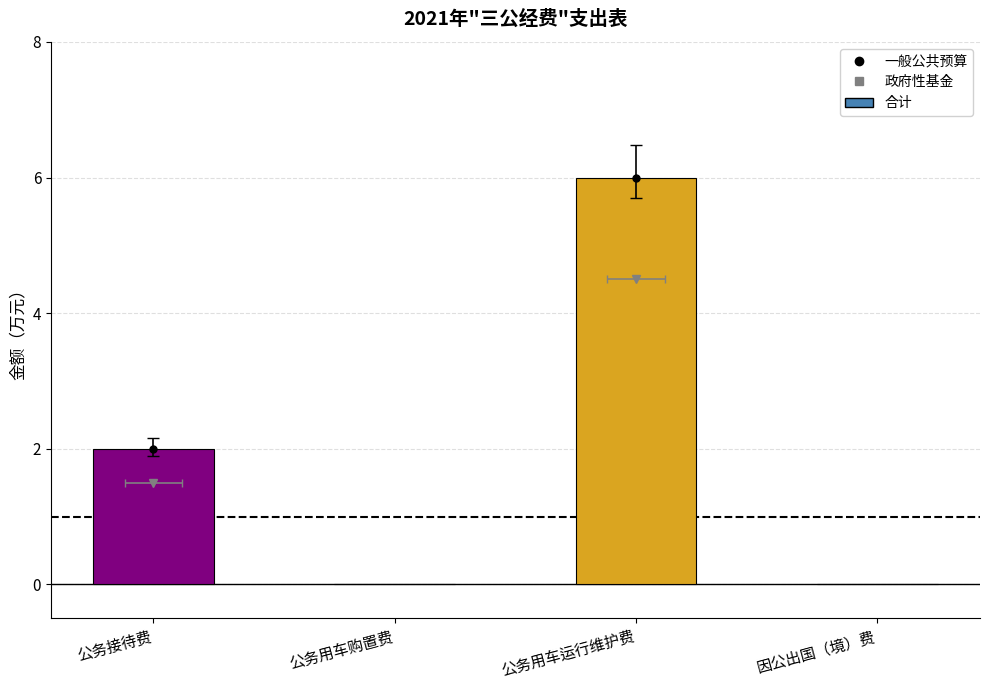

Which label corresponds to the largest value in the chart?

公务用车运行维护费